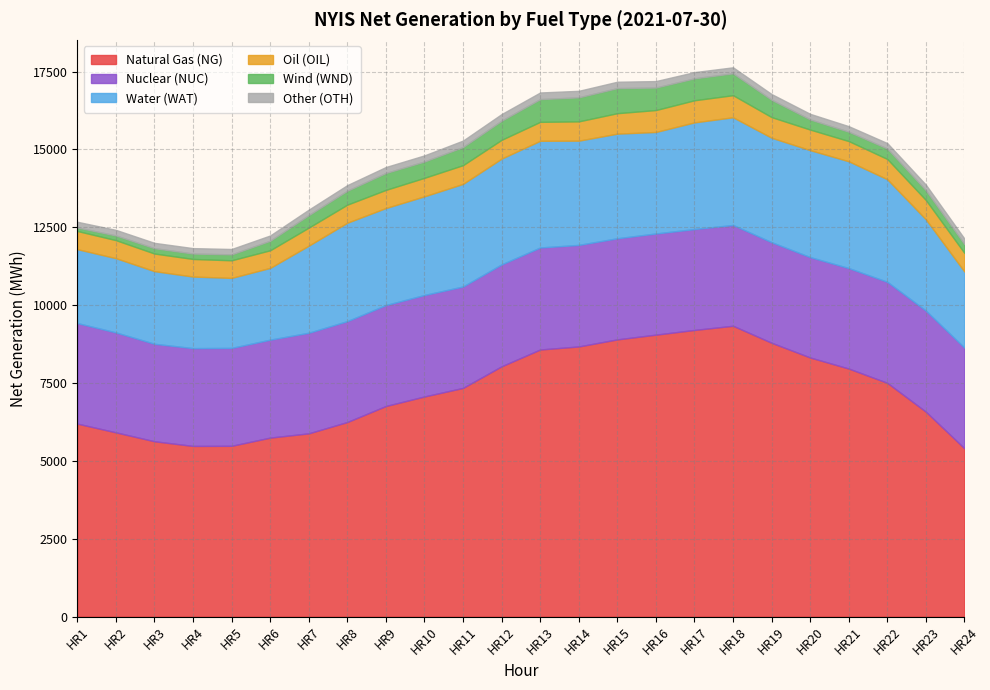

What is the sum of the Nuclear (NUC) values at HR19 and HR21?

6455